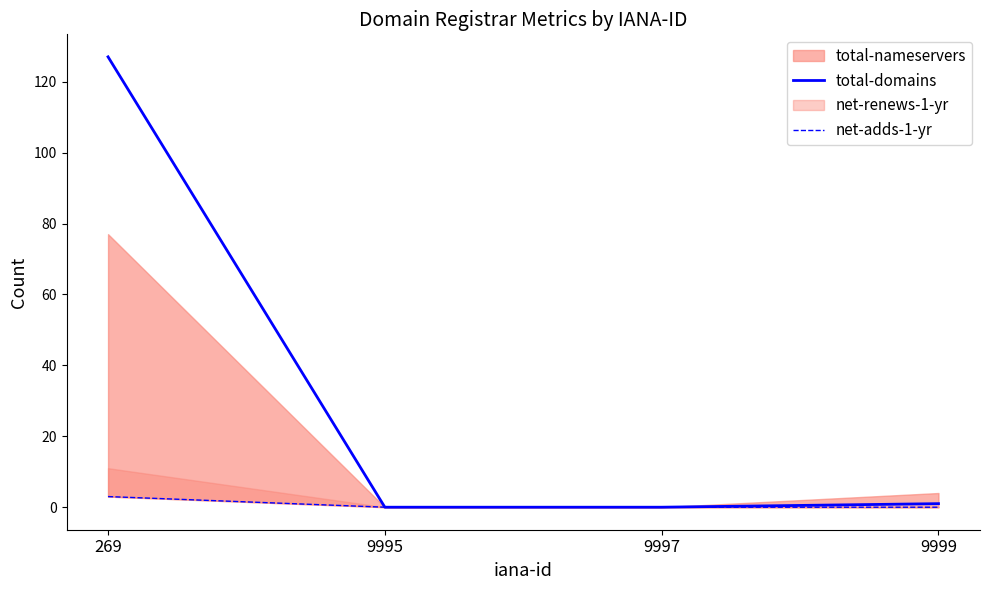

Reading left to right, extract all data points from this chart.

total-domains: 127	0	0	1
net-adds-1-yr: 3	0	0	0